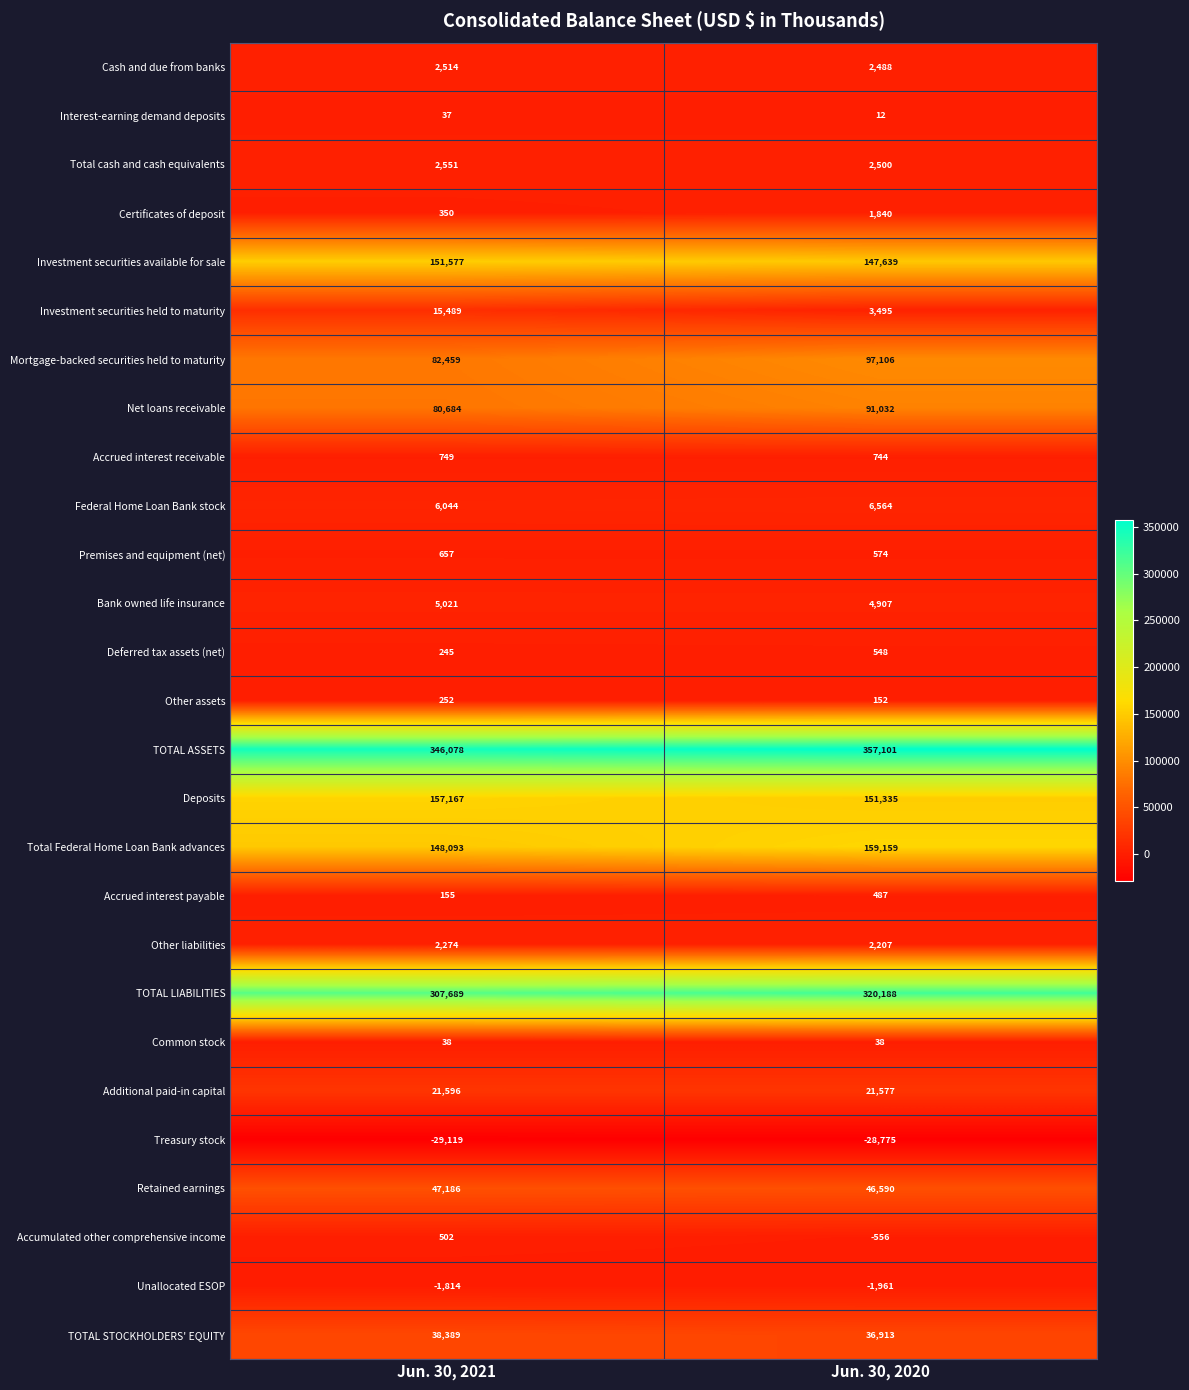

True or false: Bank owned life insurance has a value of 4907 at Jun. 30, 2020.

True